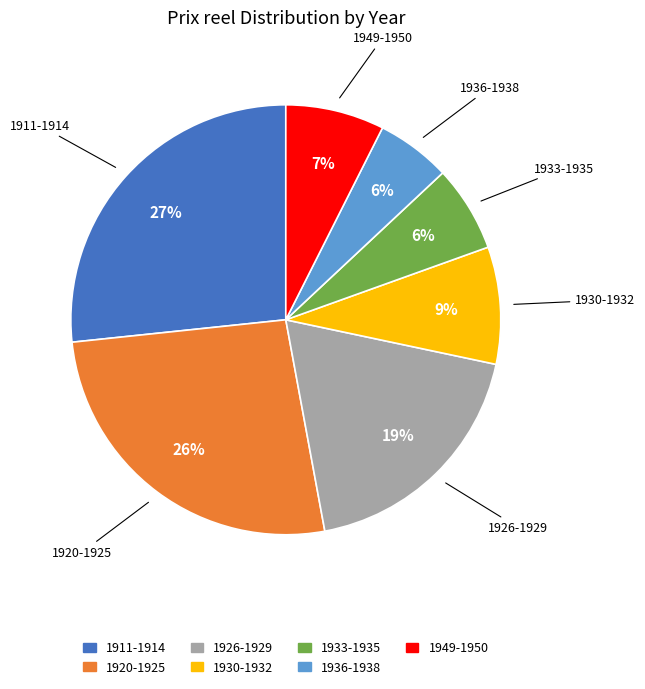

To the nearest percent, what is the difference between the largest and smallest slice percentages?

21%